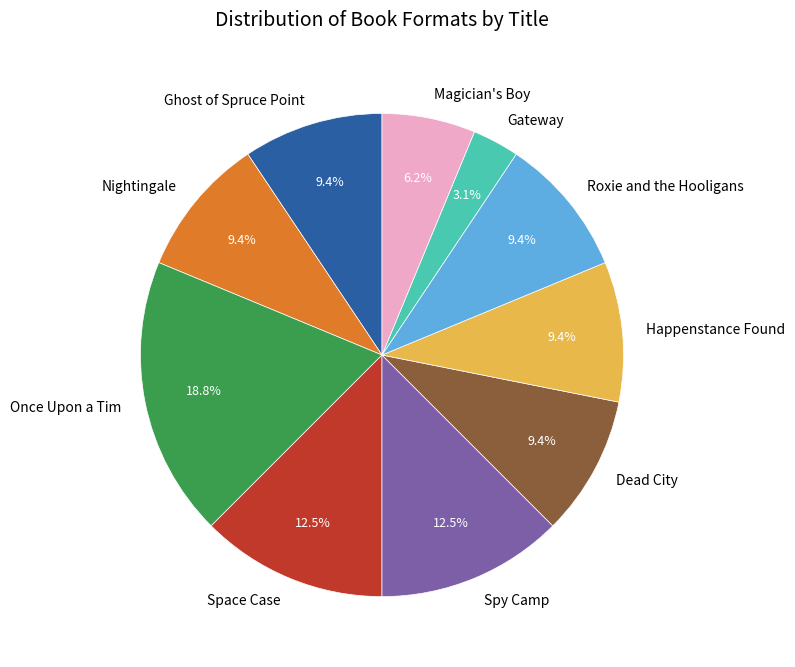

The Space Case slice represents 2% of the pie. True or false?

False